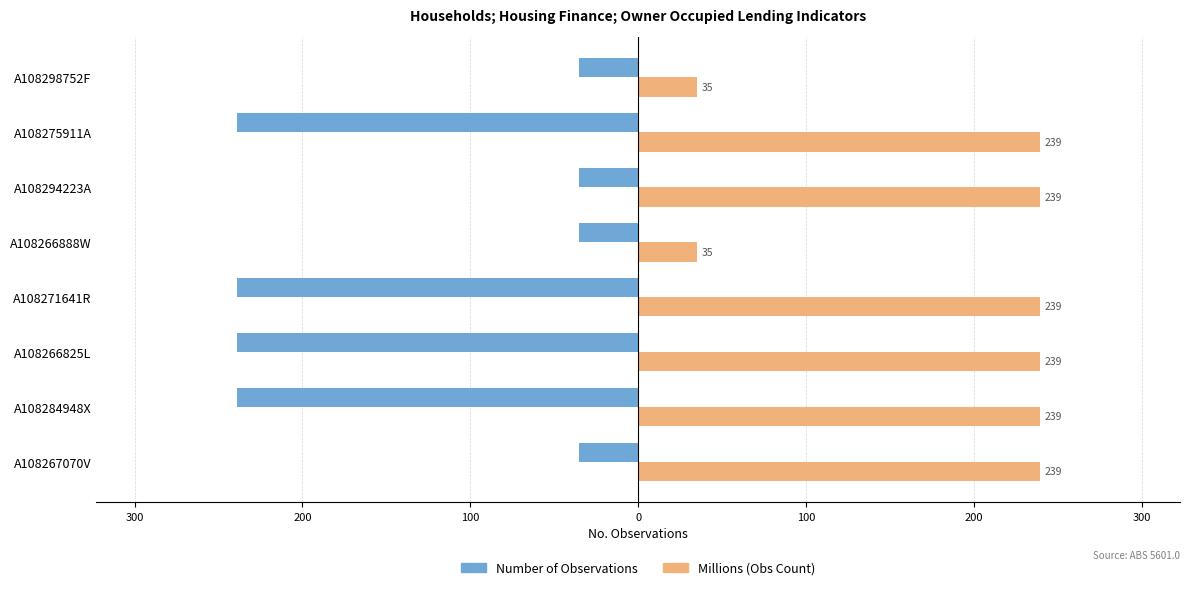

What are all the series names shown in the legend?

Number of Observations, Millions (Obs Count)